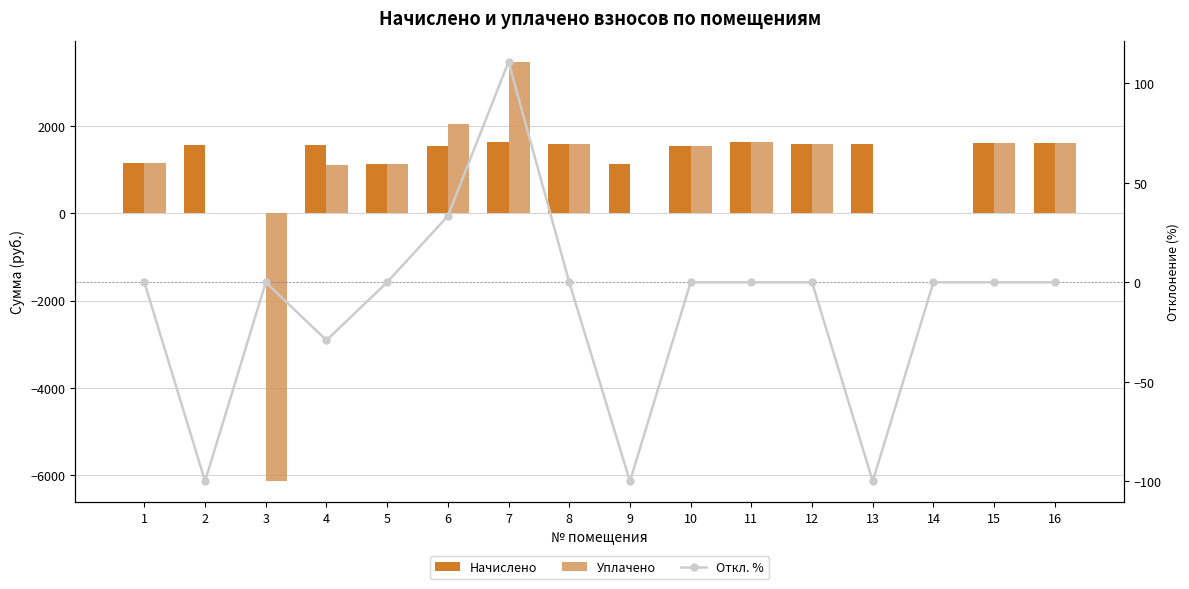

Reading left to right, list all the values displayed in this chart.

Начислено: 1=1165.1	2=1578.0	3=0.0	4=1581.7	5=1146.7	6=1537.5	7=1651.8	8=1592.8	9=1135.6	10=1559.6	11=1640.7	12=1596.5	13=1589.1	14=0.0	15=1618.6	16=1611.2
Уплачено: 1=1165.1	2=0.0	3=-6148.0	4=1120.7	5=1146.7	6=2050.0	7=3483.0	8=1592.8	9=0.0	10=1559.6	11=1640.7	12=1596.5	13=0.0	14=0.0	15=1618.6	16=1611.2
Откл. %: 1=0.0	2=-100.0	3=0.0	4=-29.1	5=0.0	6=33.3	7=110.9	8=0.0	9=-100.0	10=0.0	11=0.0	12=0.0	13=-100.0	14=0.0	15=0.0	16=0.0